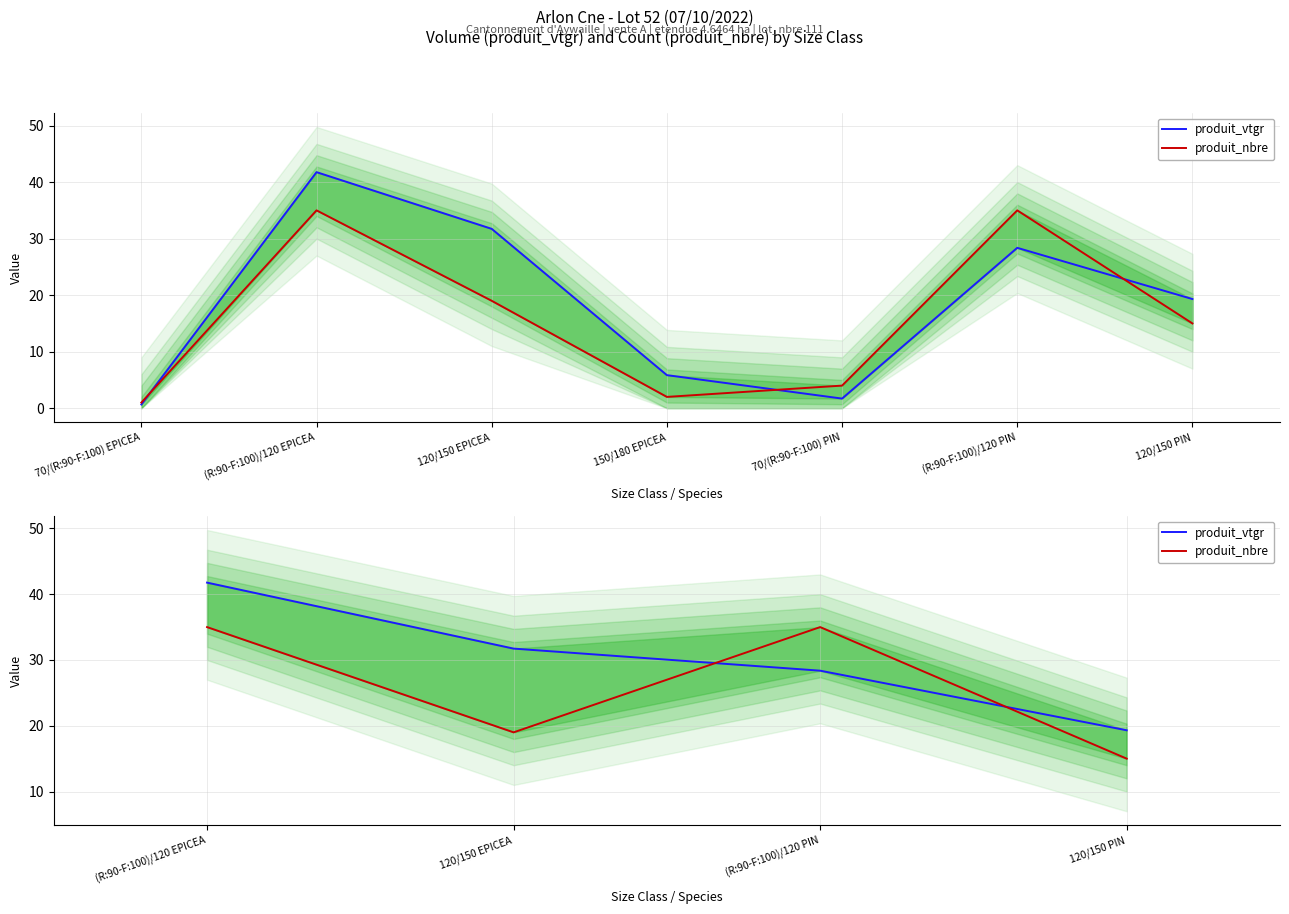

How many data points in produit_vtgr are less than 31?

2